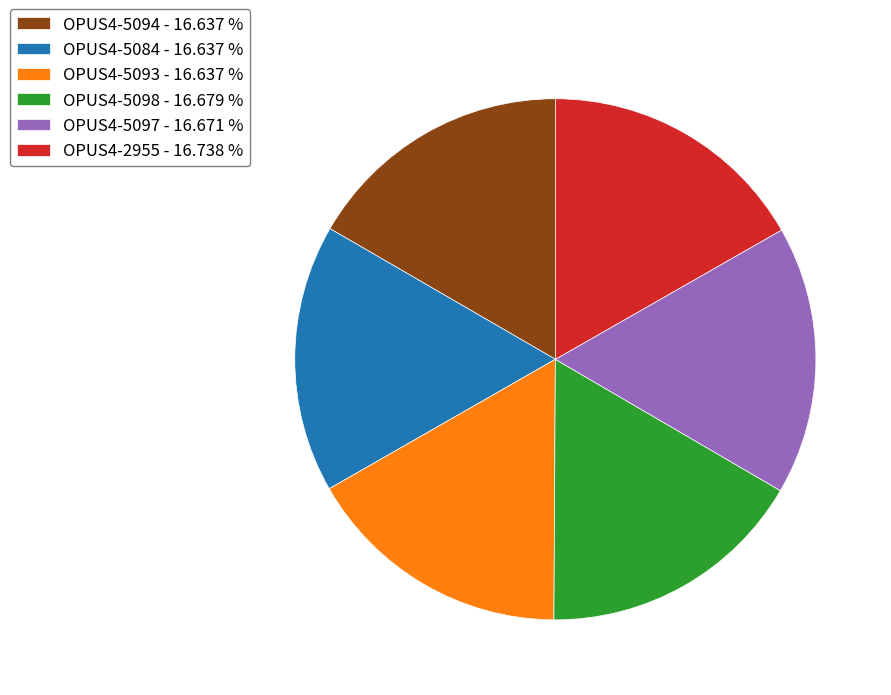

Does any single category account for the majority?

No